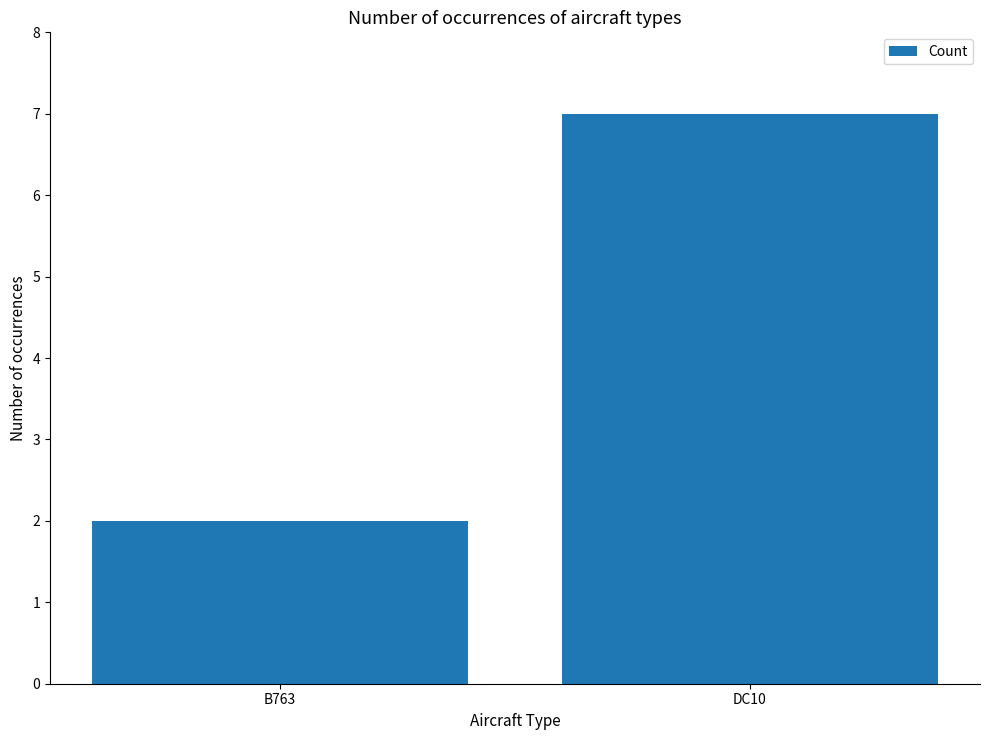

What is the label of the 1st bar from the right?

DC10